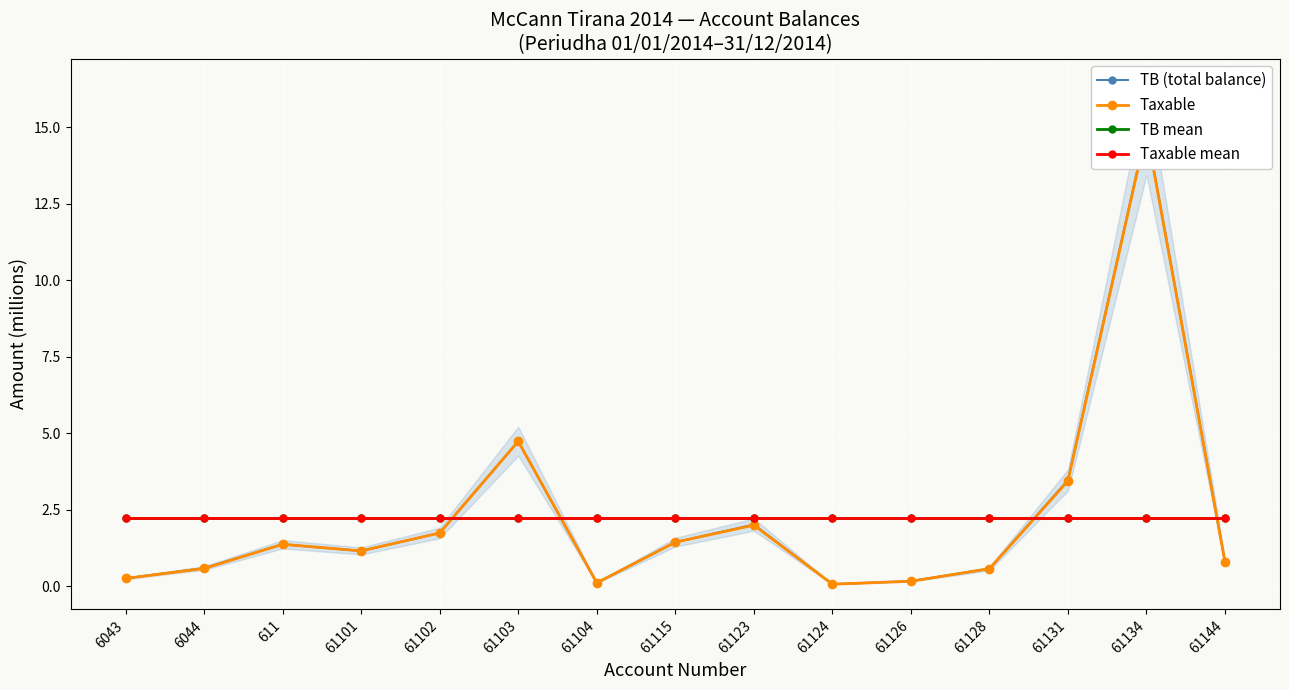

True or false: Taxable and TB (total balance) intersect in this chart.

False